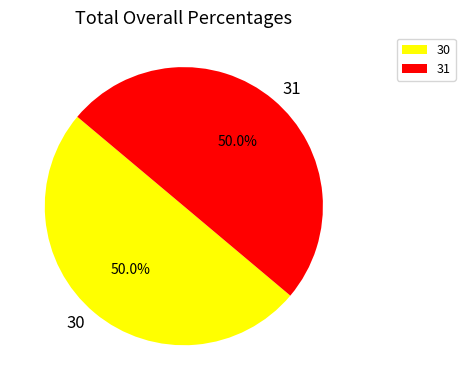

Do 30 and 31 together represent more than half of the pie?

Yes